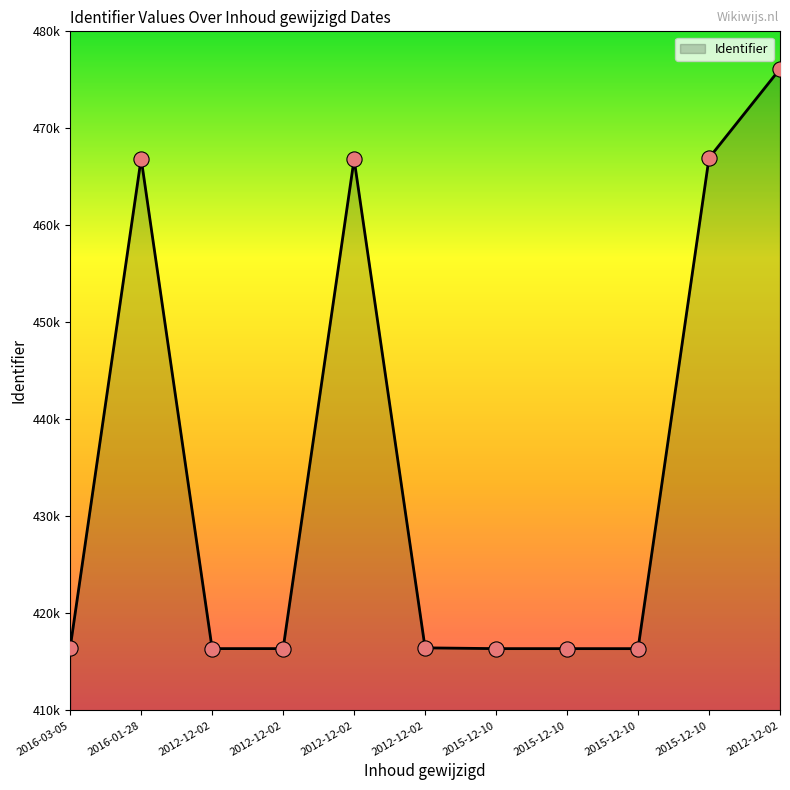

What is the ratio of the value at 2016-01-28 to the value at 2012-12-02?

1.1